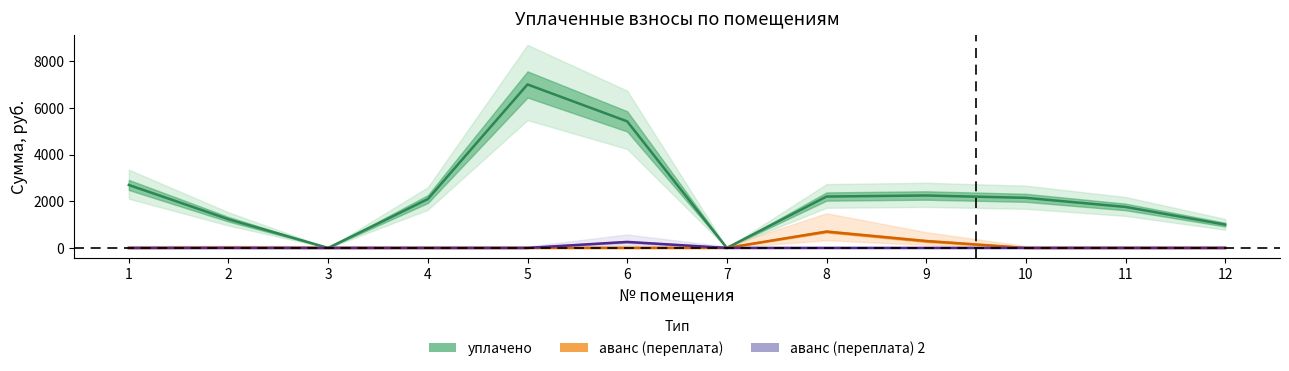

How many categories are shown in the chart?

12